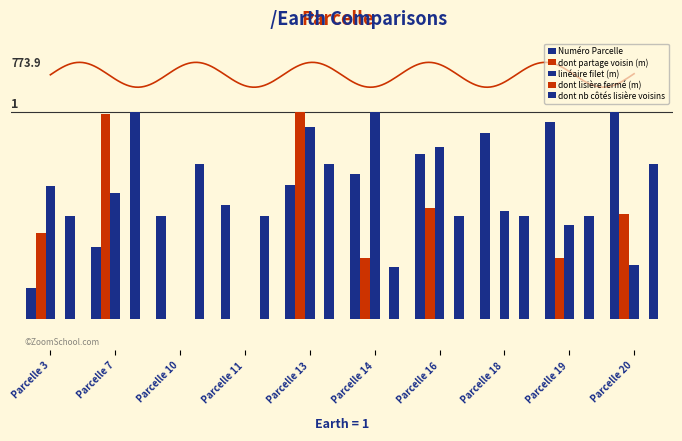

Does the chart contain any negative values?

No